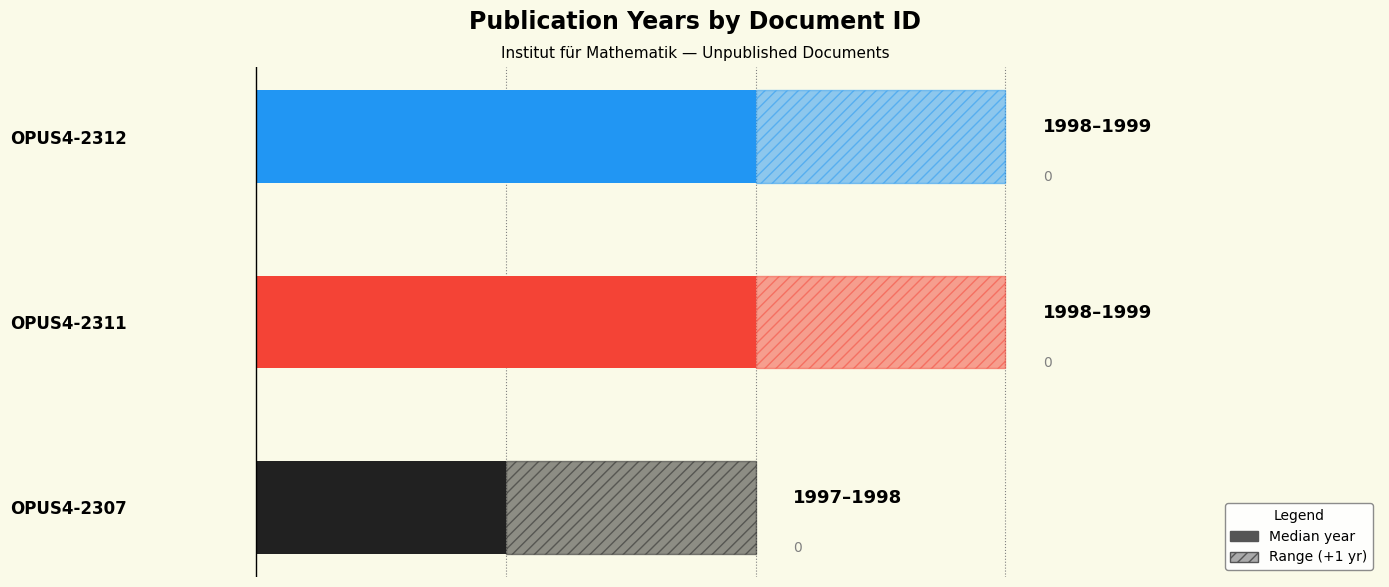

Which has a higher value, OPUS4-2311 or OPUS4-2307?

OPUS4-2311